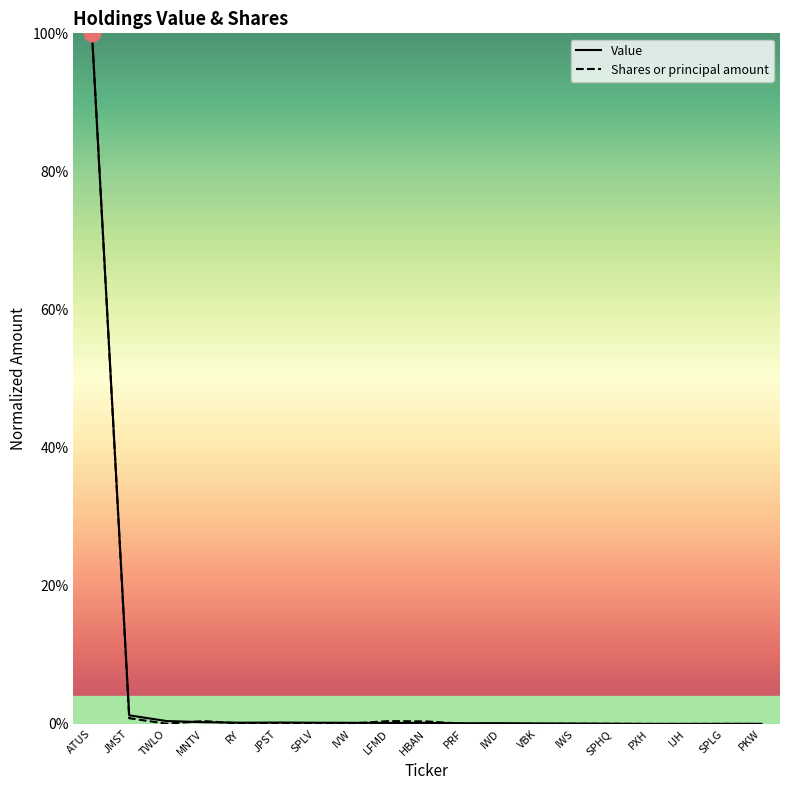

At how many categories does at least one series exceed 53?

1